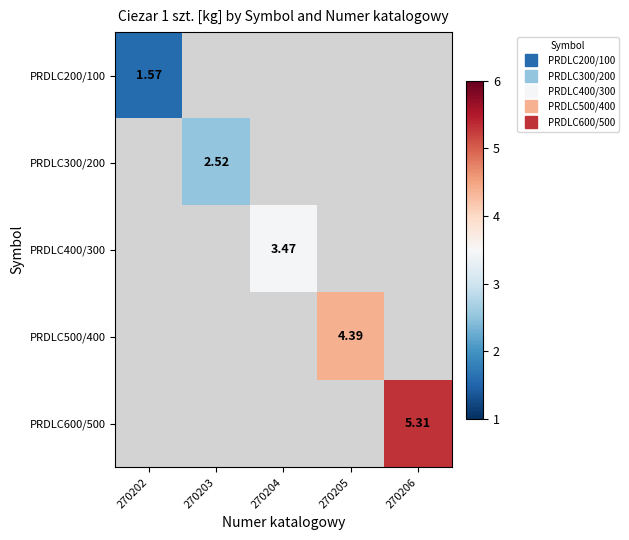

Count the number of data series in this chart.

5